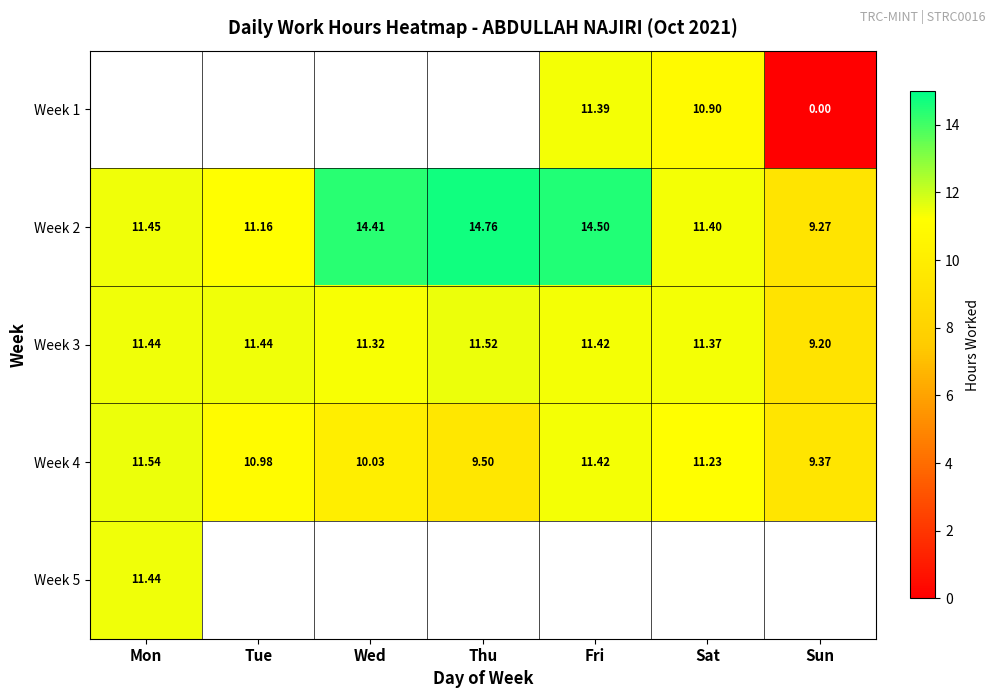

What is the sum of all Week 3 values?

77.7